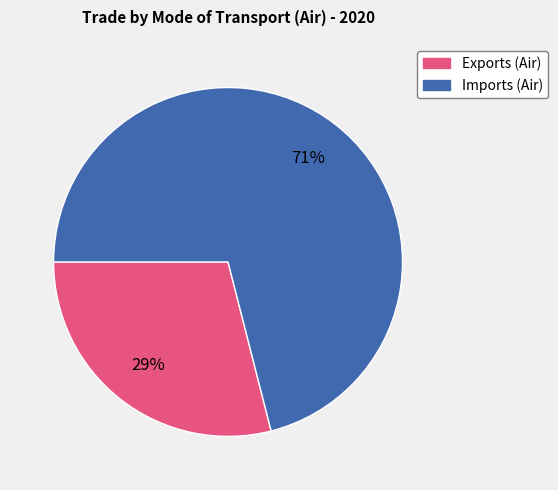

To the nearest percent, what is the combined percentage of Imports (Air) and Exports (Air)?

100%